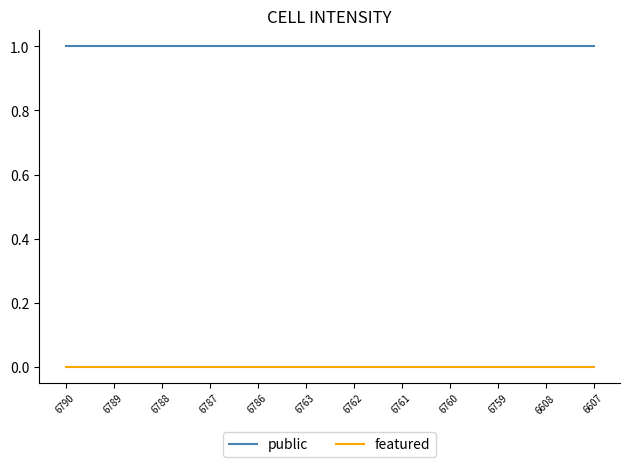

Reading left to right, extract all data points from this chart.

public: 1	1	1	1	1	1	1	1	1	1	1	1
featured: 0	0	0	0	0	0	0	0	0	0	0	0